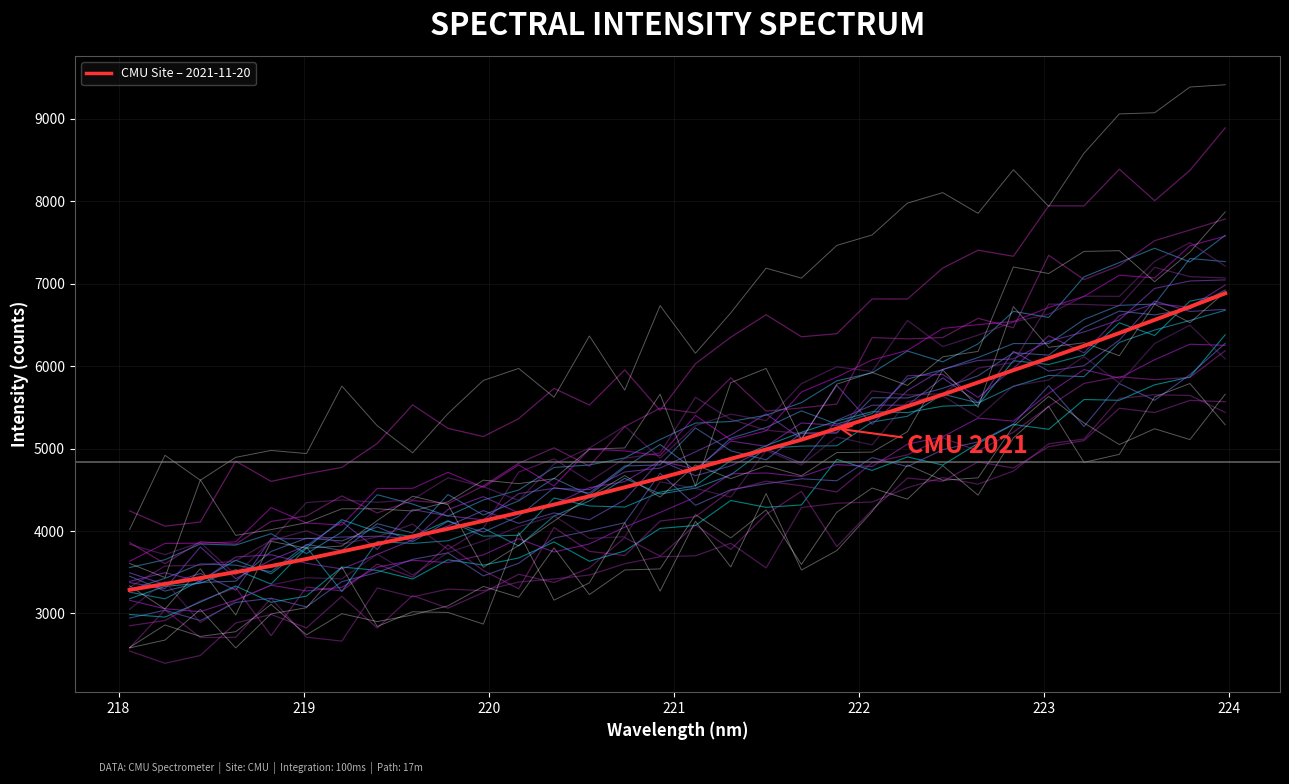

What is the average value?

4838.4